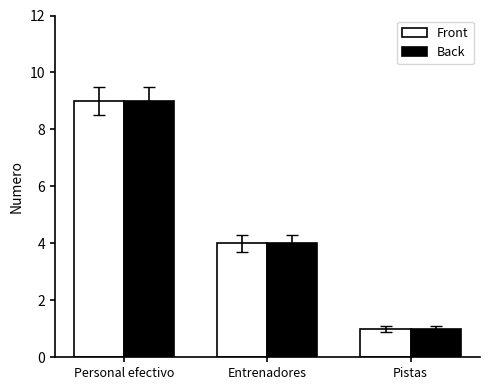

True or false: Back has a value of 5 at Personal efectivo.

False